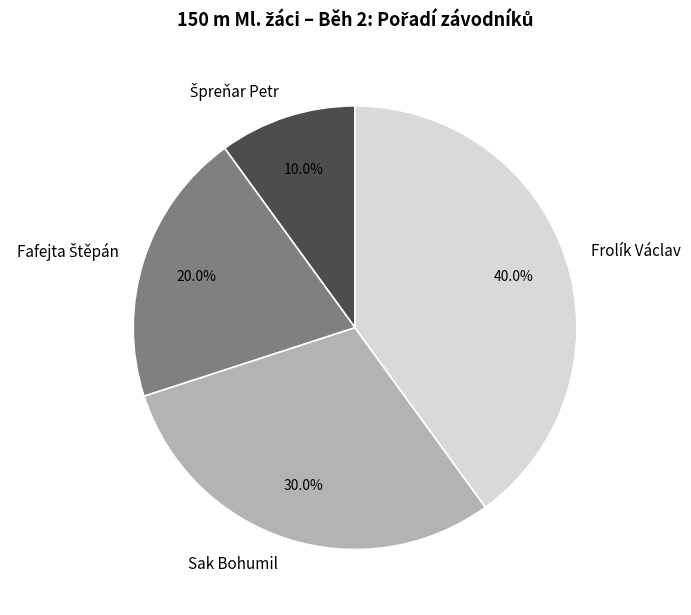

What percentage is NOT represented by Sak Bohumil?

70.0%